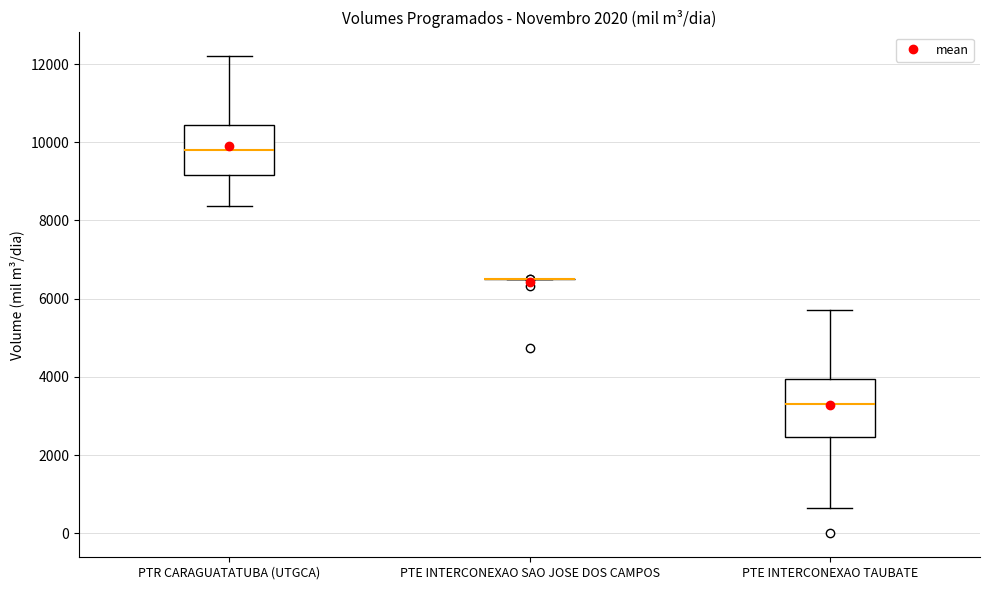

Reading left to right, transcribe this box plot: for each box, give where its median line is, the range the box spans, and where its two whiskers end, as read against the y-axis. The values are not printed on the chart, so give them approximately, as read against the axis.

PTR CARAGUATATUBA (UTGCA): median 9800, box 9200 to 10400, whiskers 8400 to 12200
PTE INTERCONEXAO SAO JOSE DOS CAMPOS: box collapsed to a line at 6600, whiskers 6600 to 6600
PTE INTERCONEXAO TAUBATE: median 3400, box 2400 to 4000, whiskers 600 to 5800